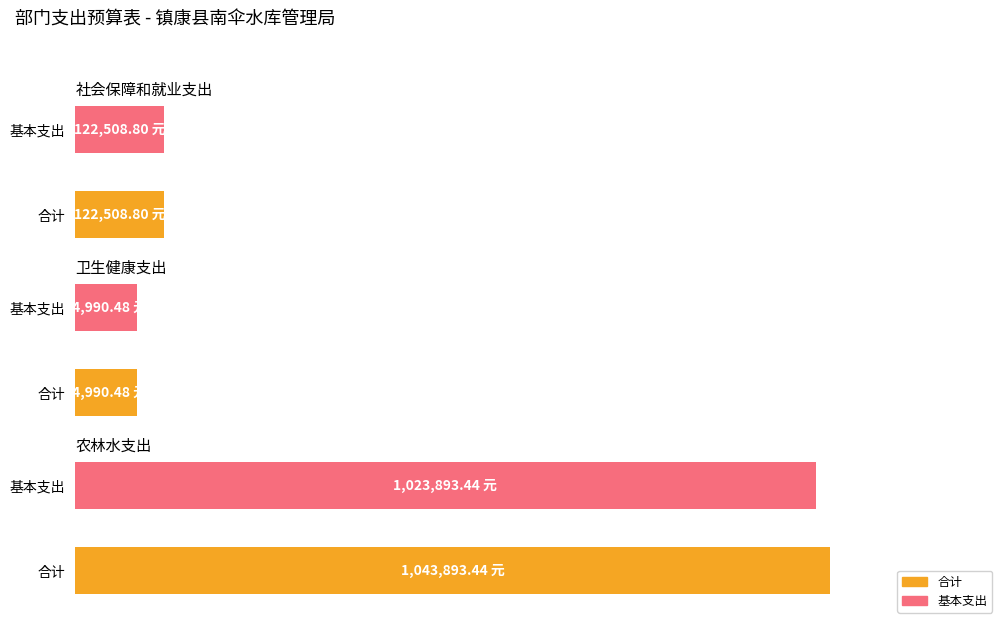

Reading left to right, list all the values displayed in this chart.

合计: 社会保障和就业支出=122508.8	卫生健康支出=84990.5	农林水支出=1043893.4
基本支出: 社会保障和就业支出=122508.8	卫生健康支出=84990.5	农林水支出=1023893.4